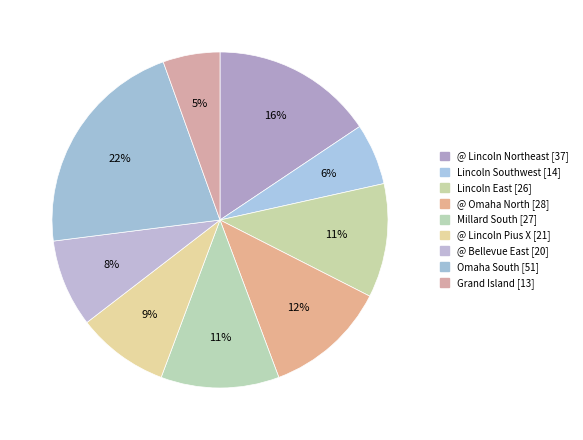

Does @ Lincoln Northeast account for over 50% of the chart?

No